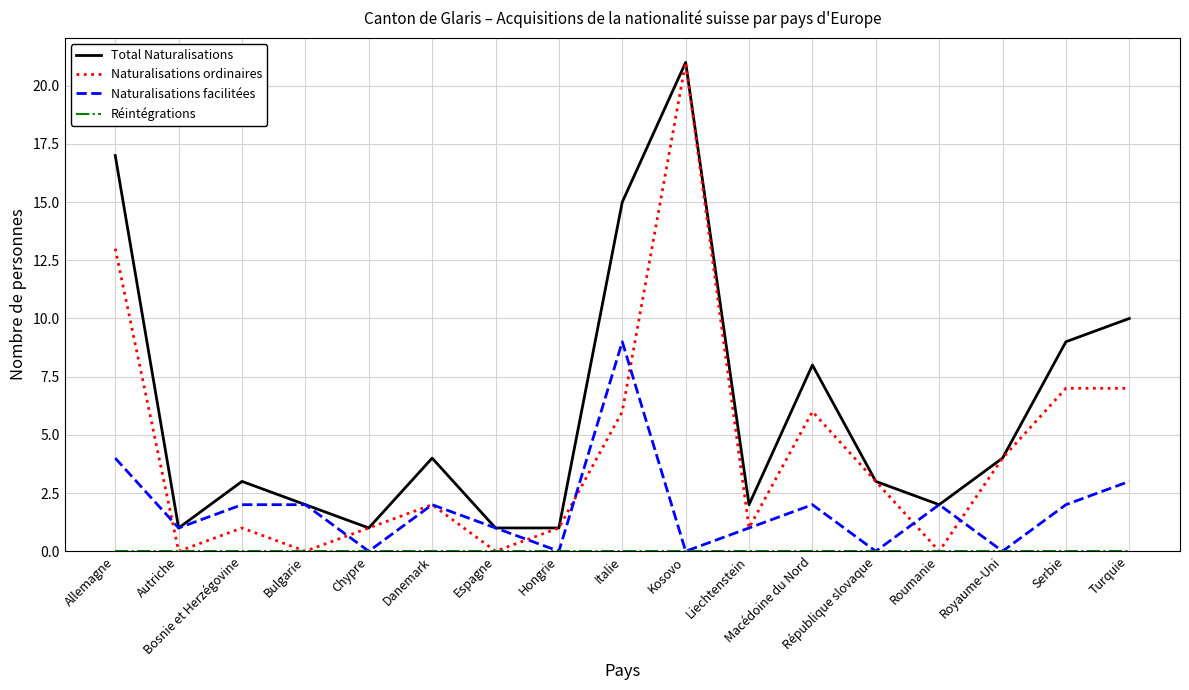

Which category has the highest value across all series?

Kosovo